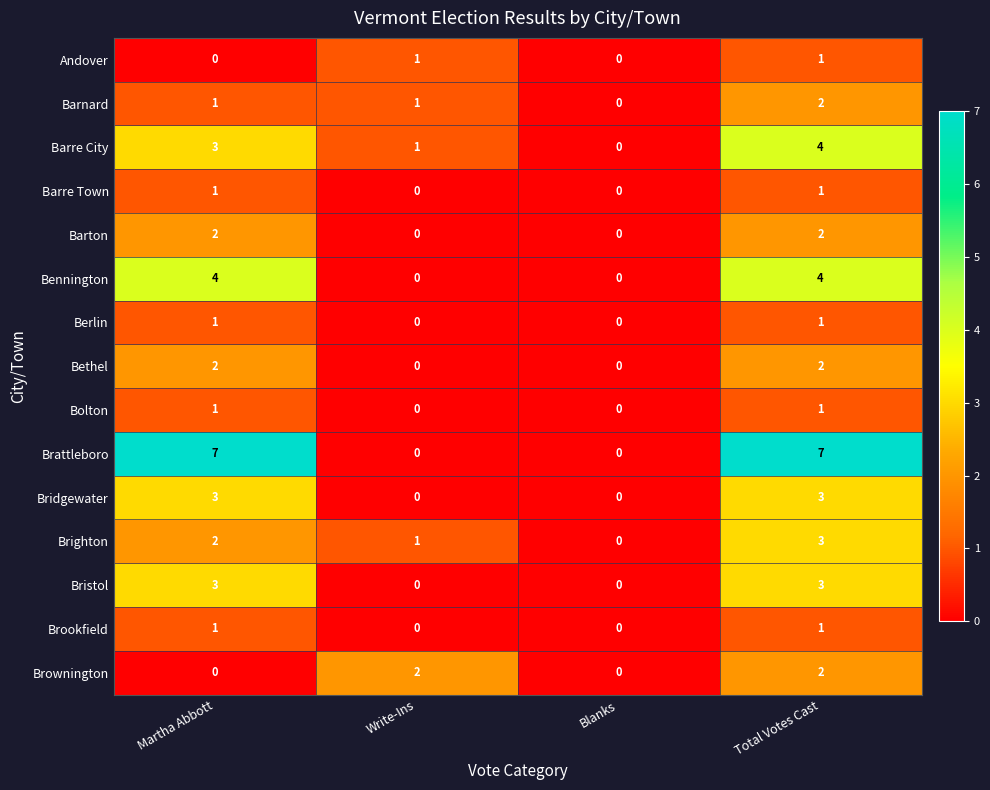

List the labels in order of Brighton value, smallest first.

Blanks, Write-Ins, Martha Abbott, Total Votes Cast